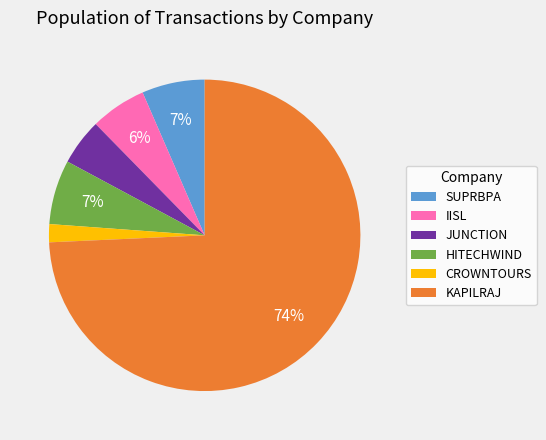

To the nearest percent, what portion does IISL represent?

6%